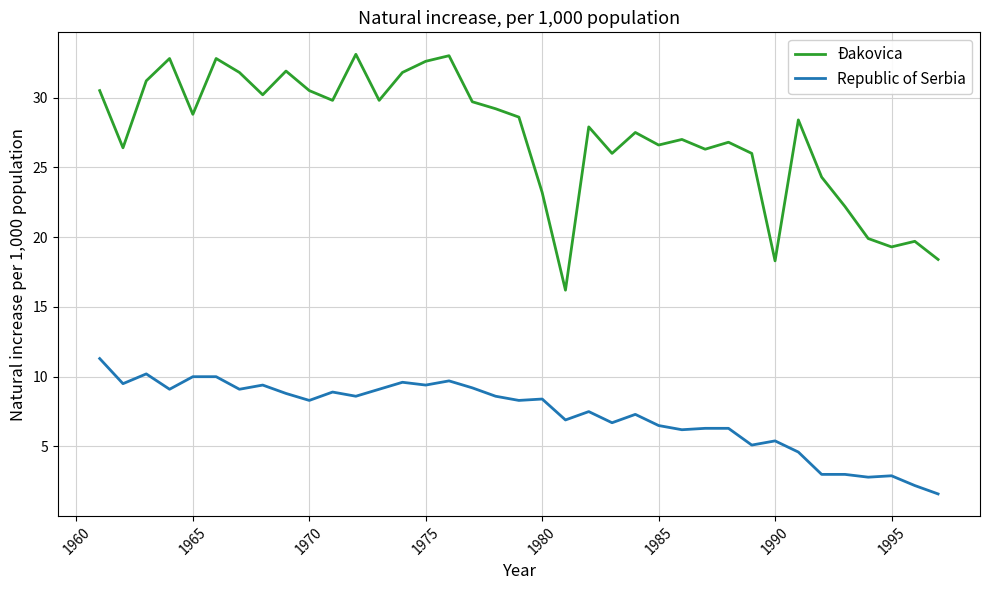

Which series has the largest total across all categories?

Đakovica